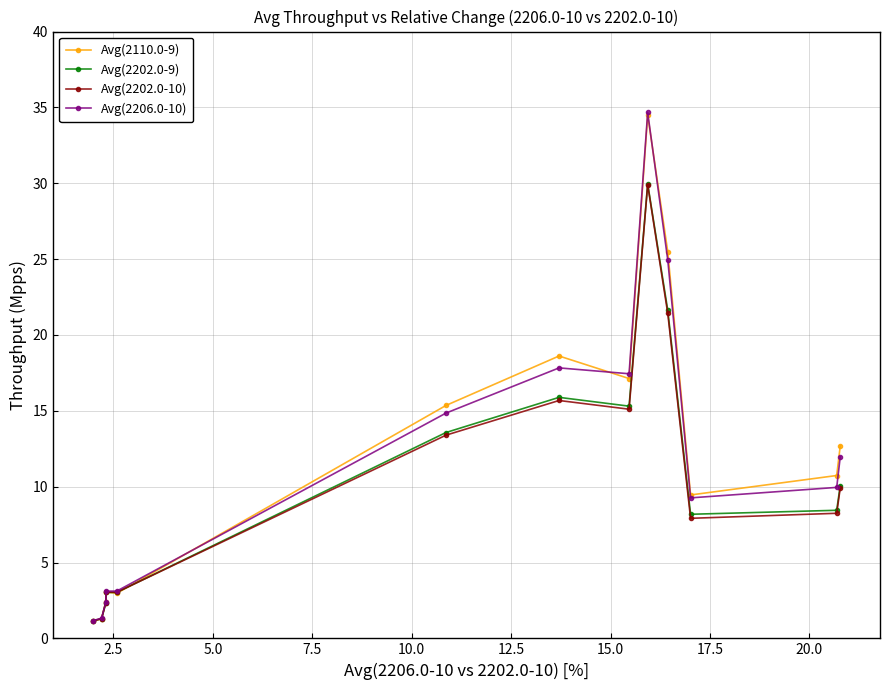

What is the maximum value for Avg(2202.0-9)?

30.0